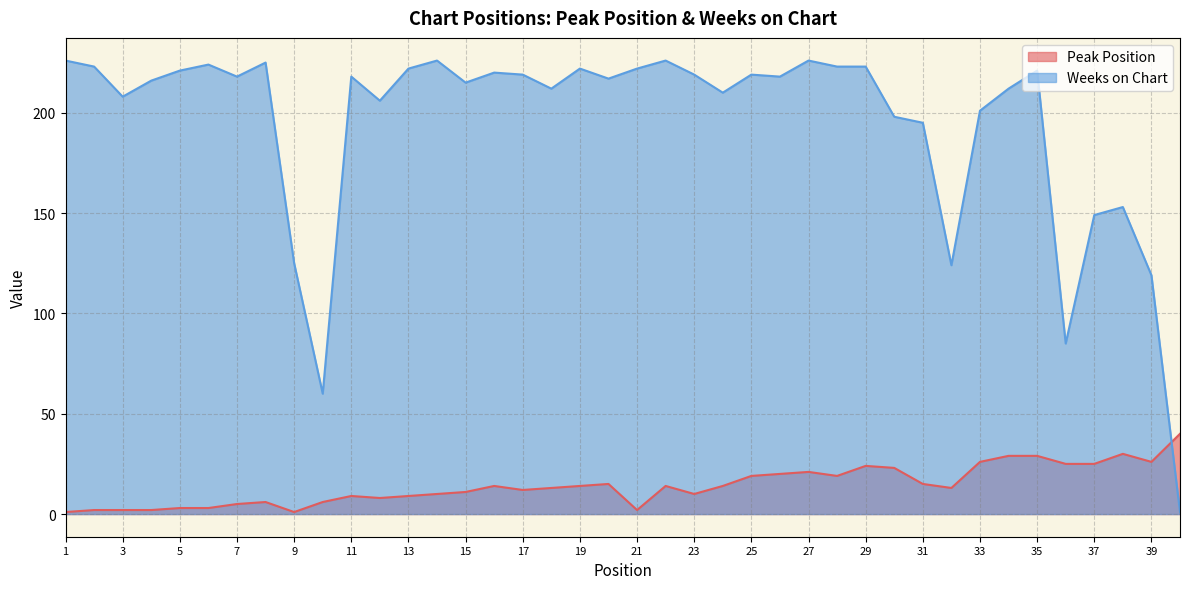

Reading left to right, extract all data points from this chart.

Peak Position: 1=1	2=2	3=2	4=2	5=3	6=3	7=5	8=6	9=1	10=6	11=9	12=8	13=9	14=10	15=11	16=14	17=12	18=13	19=14	20=15	21=2	22=14	23=10	24=14	25=19	26=20	27=21	28=19	29=24	30=23	31=15	32=13	33=26	34=29	35=29	36=25	37=25	38=30	39=26	40=40
Weeks on Chart: 1=226	2=223	3=208	4=216	5=221	6=224	7=218	8=225	9=125	10=60	11=218	12=206	13=222	14=226	15=215	16=220	17=219	18=212	19=222	20=217	21=222	22=226	23=219	24=210	25=219	26=218	27=226	28=223	29=223	30=198	31=195	32=124	33=201	34=212	35=221	36=85	37=149	38=153	39=119	40=1